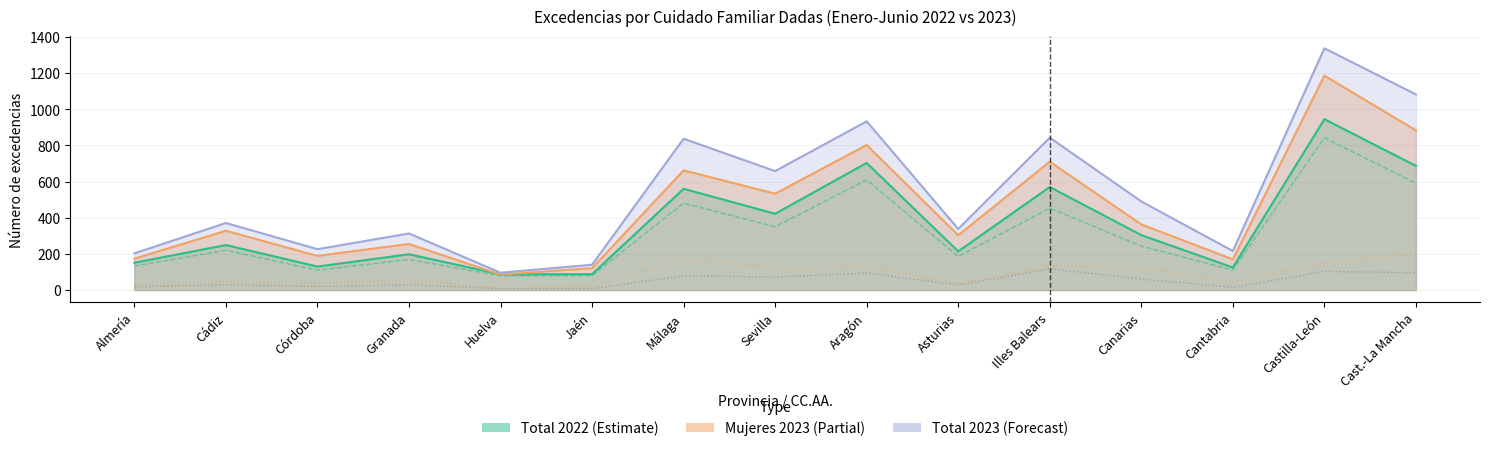

Is the value of Mujeres 2022 at Canarias greater than the value of Hombres 2023 at Málaga?

Yes